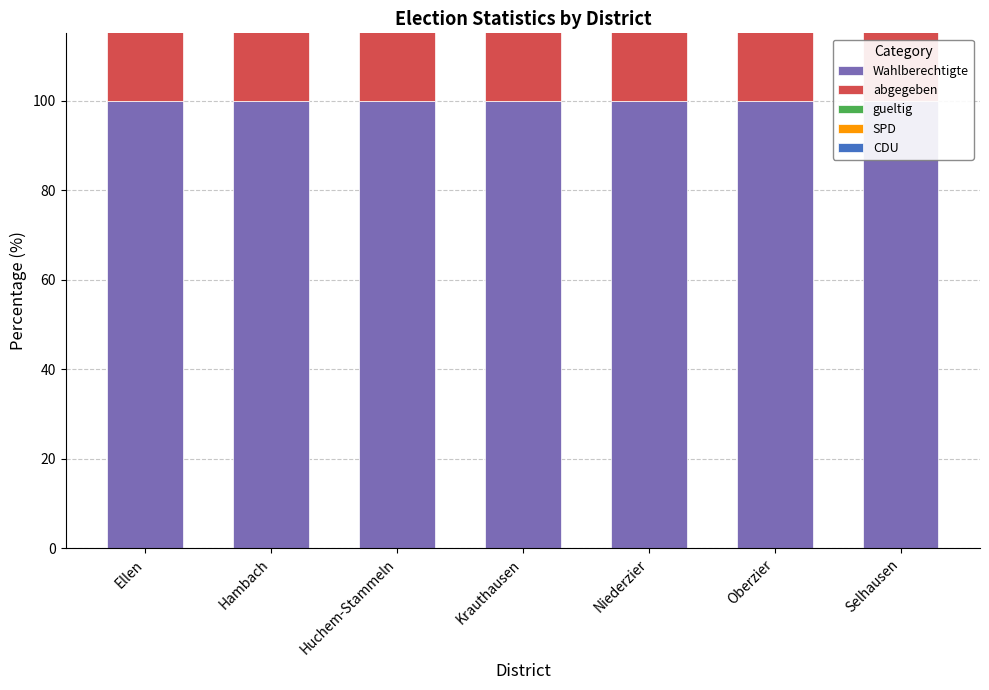

Reading left to right, transcribe all the data shown in this chart.

Wahlberechtigte: 100.0	100.0	100.0	100.0	100.0	100.0	100.0
abgegeben: 65.1	81.9	58.3	65.9	66.6	64.0	70.5
gueltig: 63.3	80.3	57.1	64.0	64.7	62.6	69.9
SPD: 25.0	56.5	40.4	19.6	38.2	37.0	23.2
CDU: 2.2	19.7	14.6	40.6	21.0	21.7	42.0